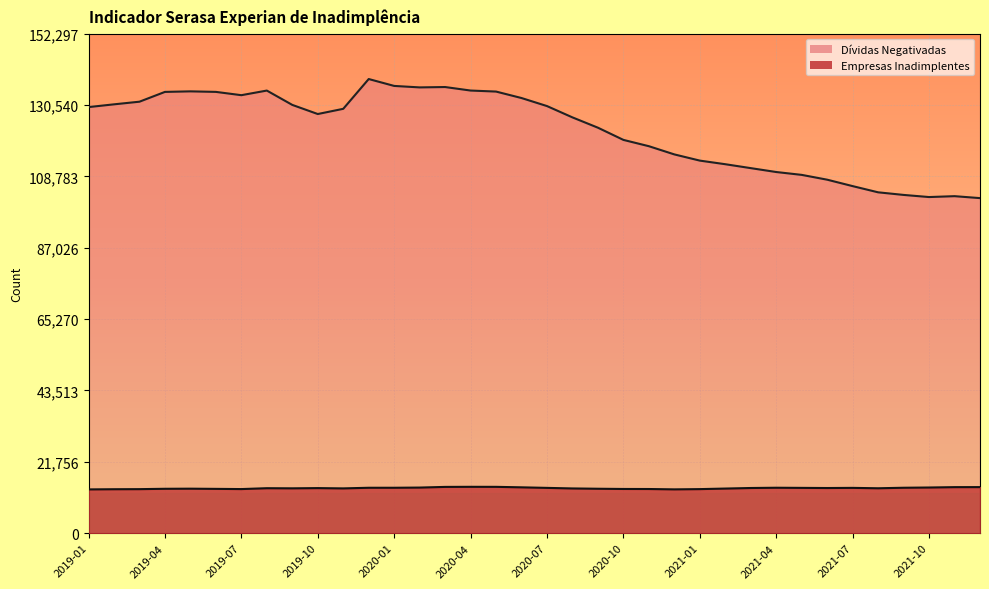

What is the value of the Dívidas Negativadas point at the 25th from the left?

113584